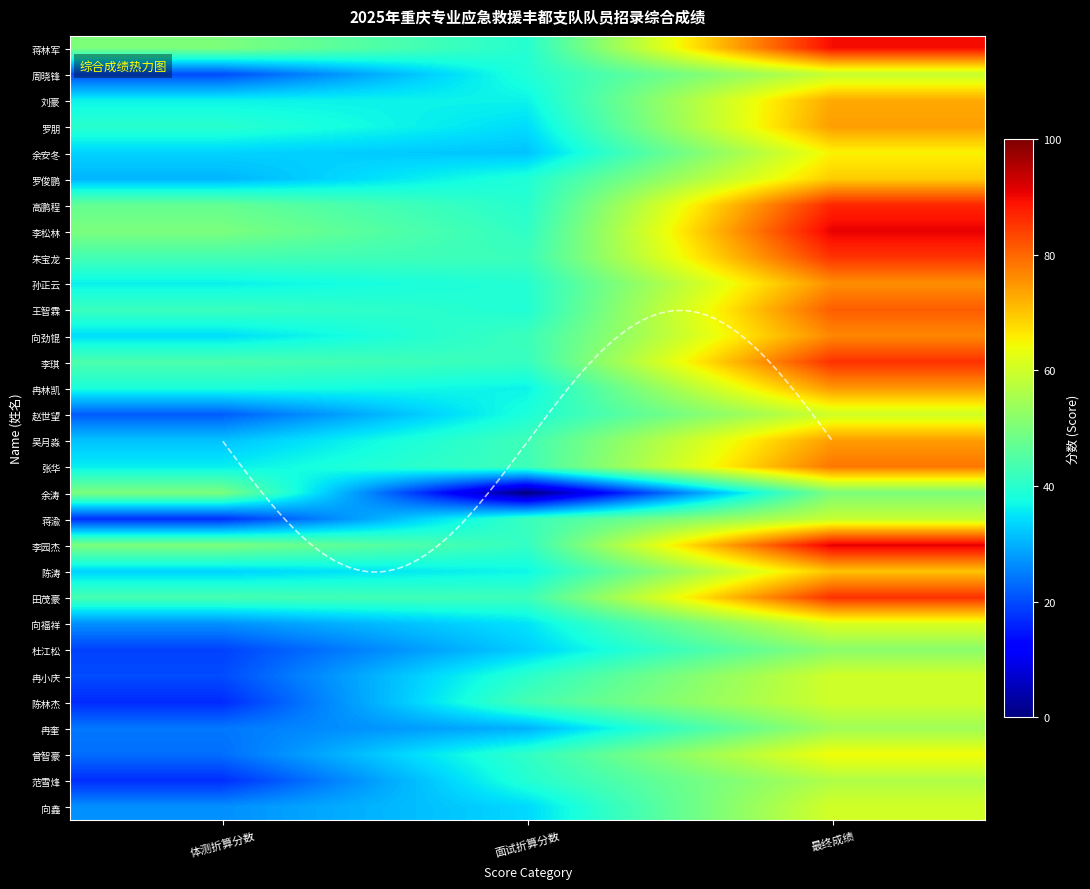

At which category does the chart reach its minimum across all series?

面试折算分数